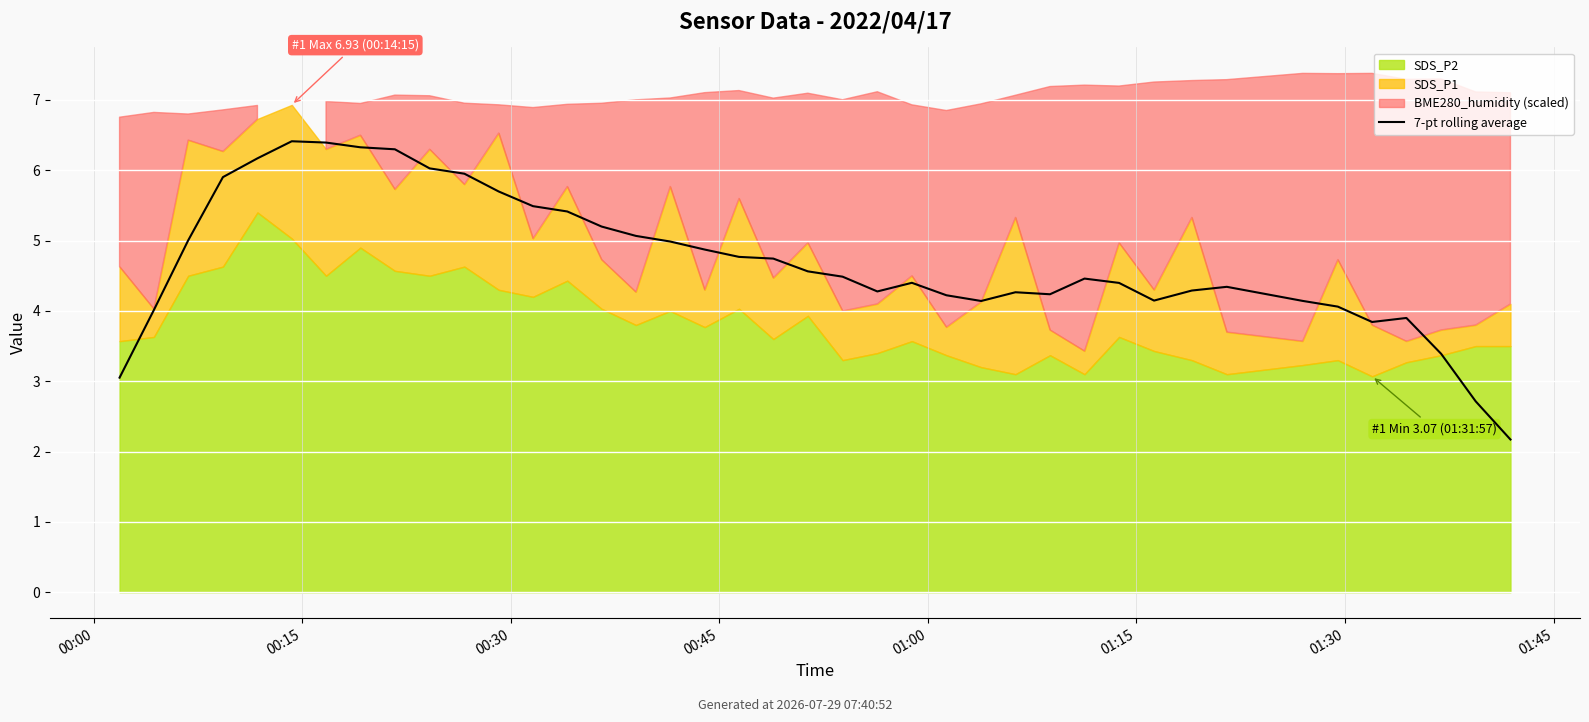

Is it true that the value at 39 is 3.5?

False